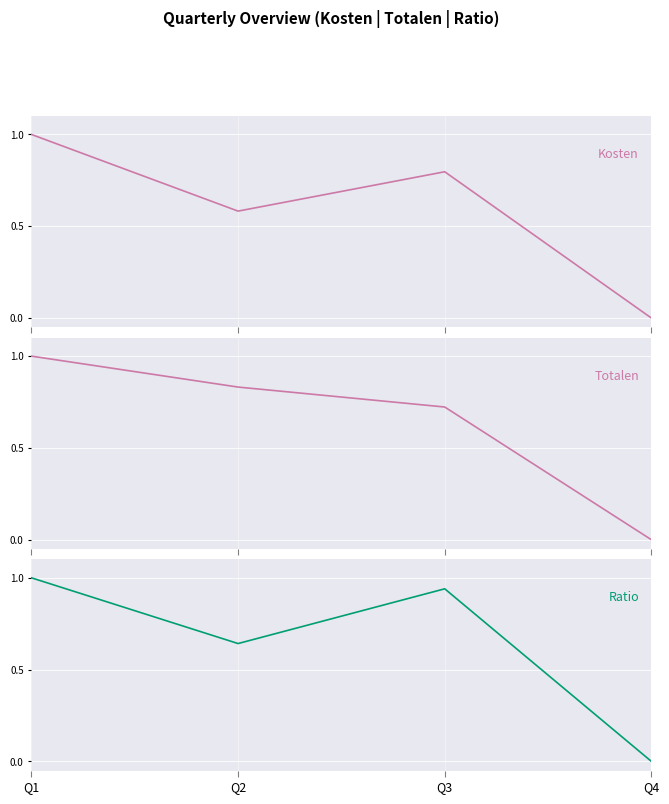

What is the maximum value shown in the chart?

1.0